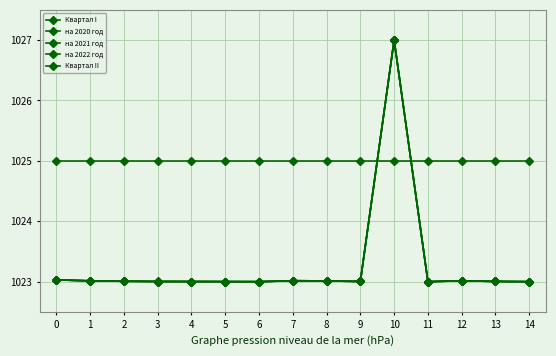

Does the chart have visible grid lines?

Yes